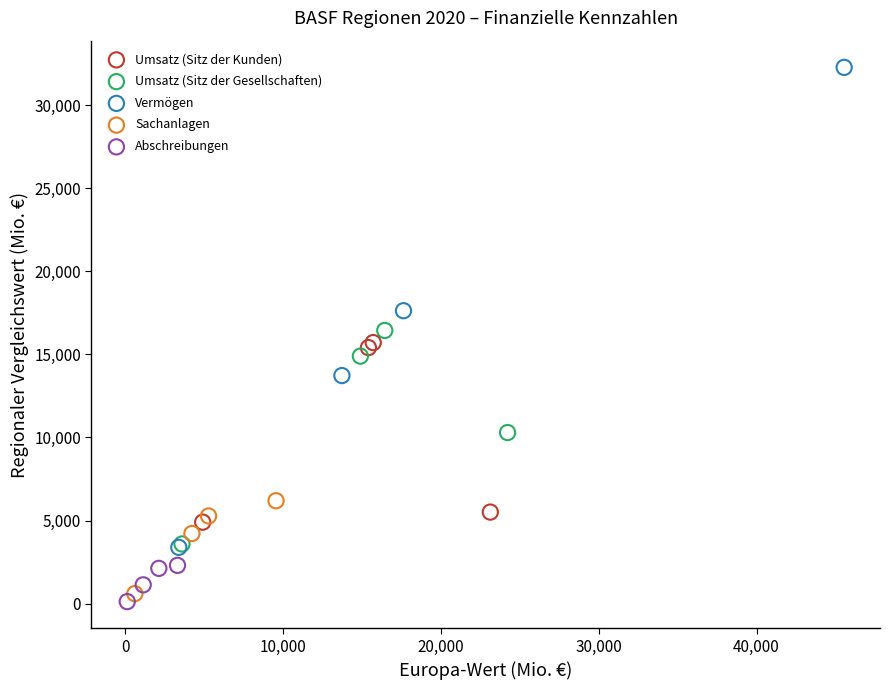

Which series has the largest Y range (max minus min)?

Vermögen